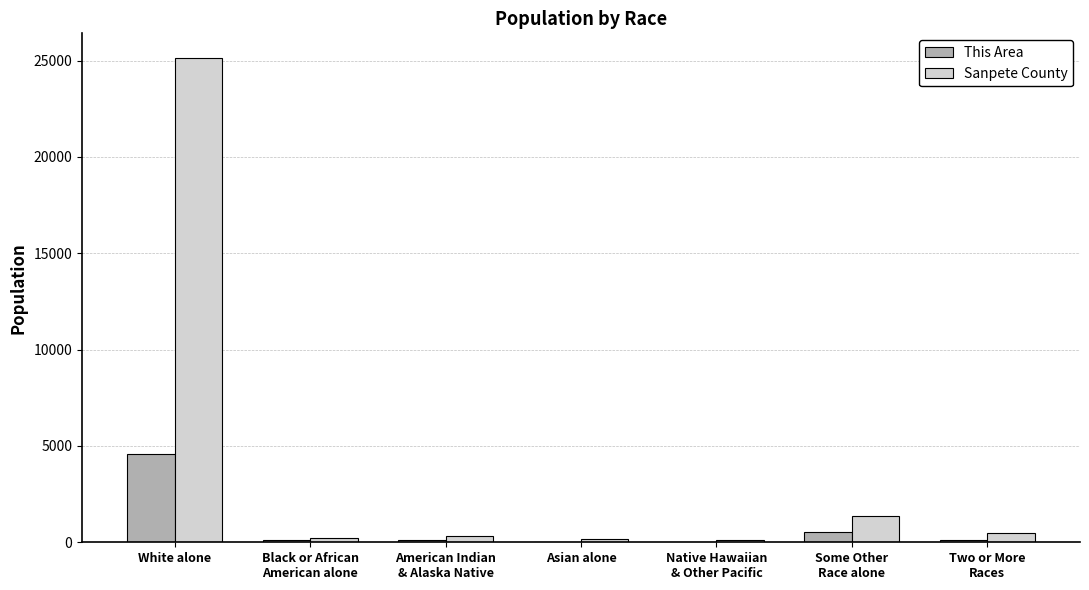

How many series are shown in this chart?

2